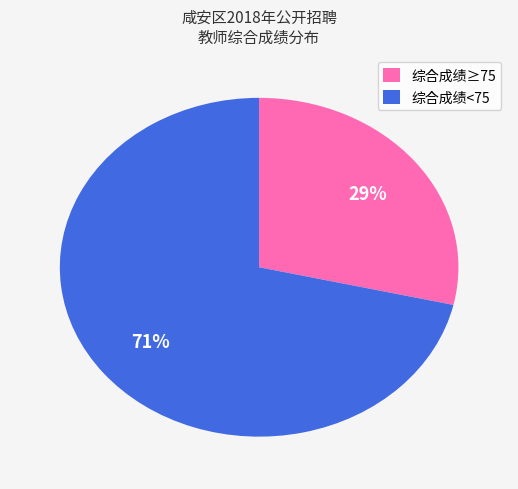

What percentage is the 综合成绩≥75 slice, to the nearest percent?

29%